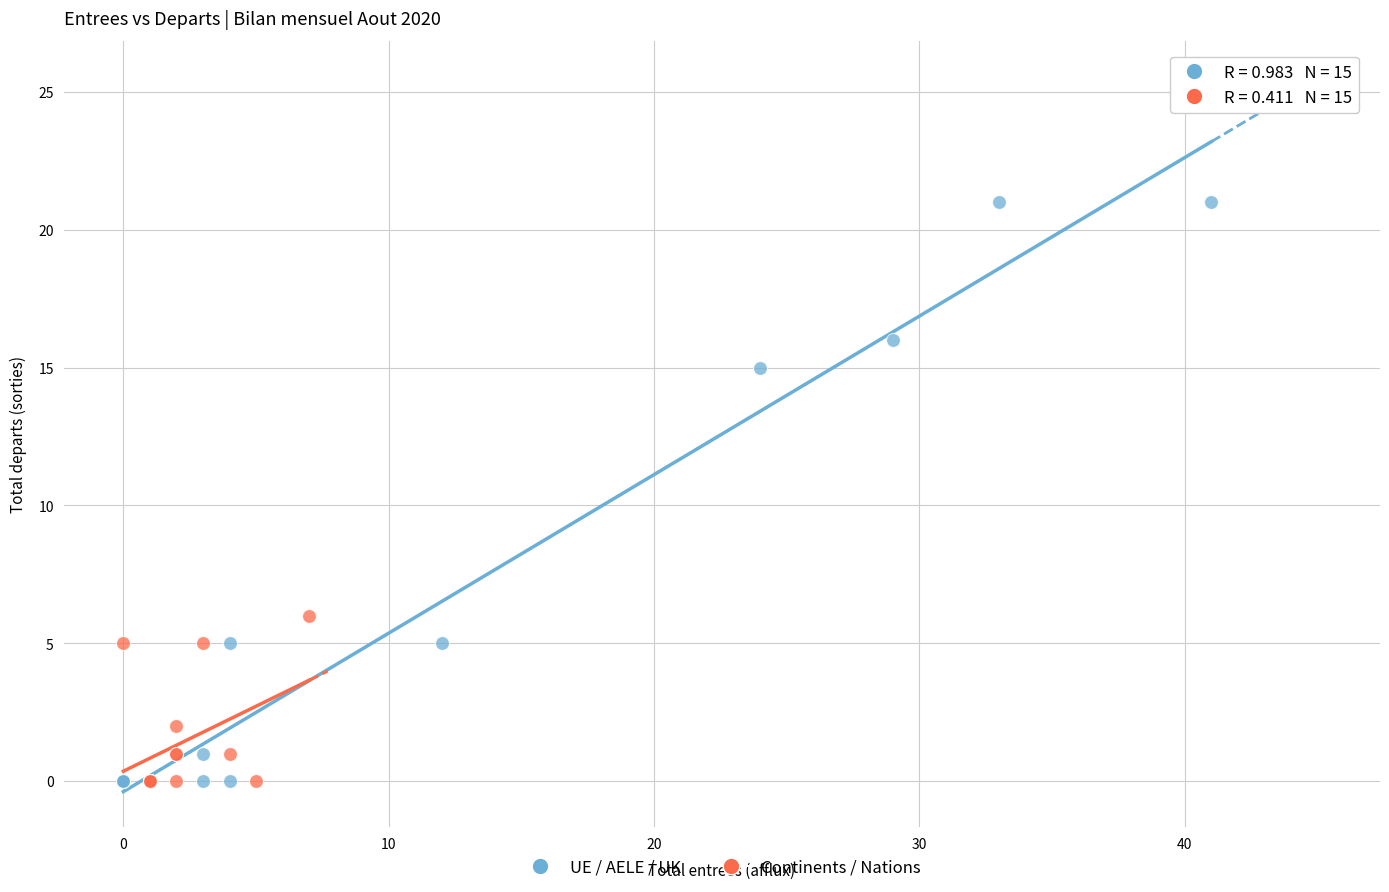

Which series has the largest Y range (max minus min)?

UE / AELE / UK